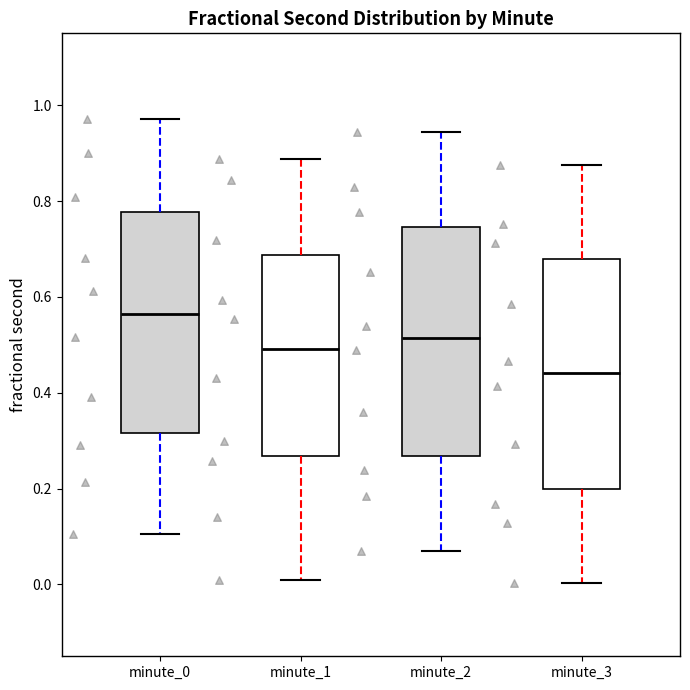

Reading left to right, read every box against the y-axis: the position of its median line, the range the box covers, and the ends of its whiskers. The values are not printed on the chart, so give them approximately, as read against the axis.

minute_0: median 0.56, box 0.32 to 0.78, whiskers 0.10 to 0.98
minute_1: median 0.50, box 0.26 to 0.68, whiskers 0.00 to 0.88
minute_2: median 0.52, box 0.26 to 0.74, whiskers 0.08 to 0.94
minute_3: median 0.44, box 0.20 to 0.68, whiskers 0.00 to 0.88